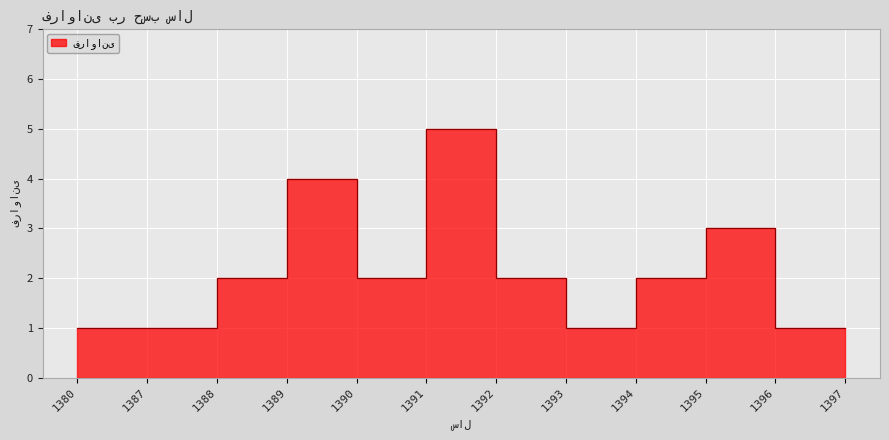

At which label is the value closest to 3?

1396